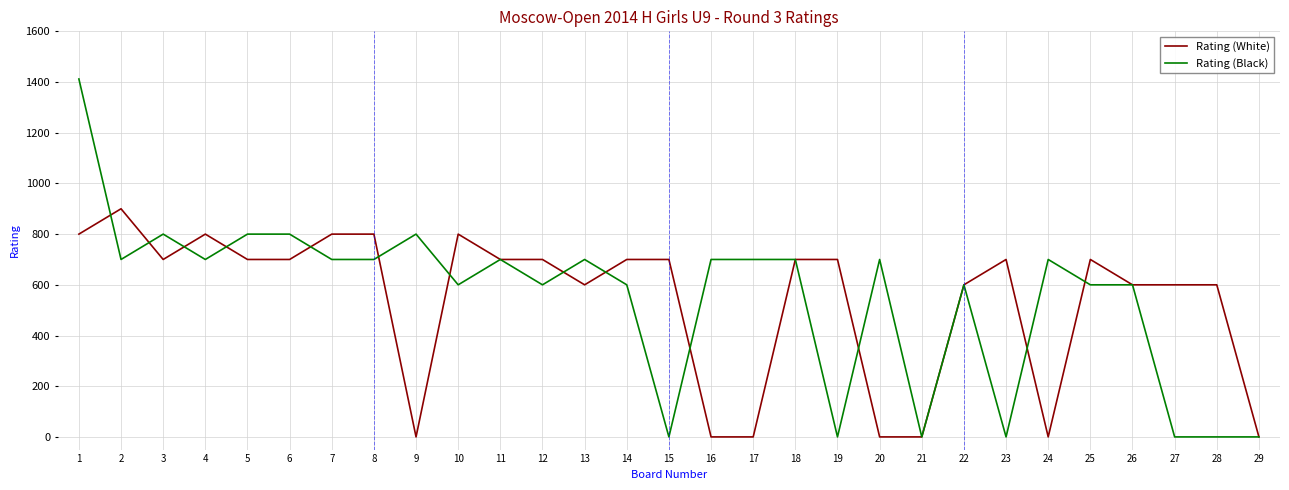

What is the highest value of the Rating (White) series?

900